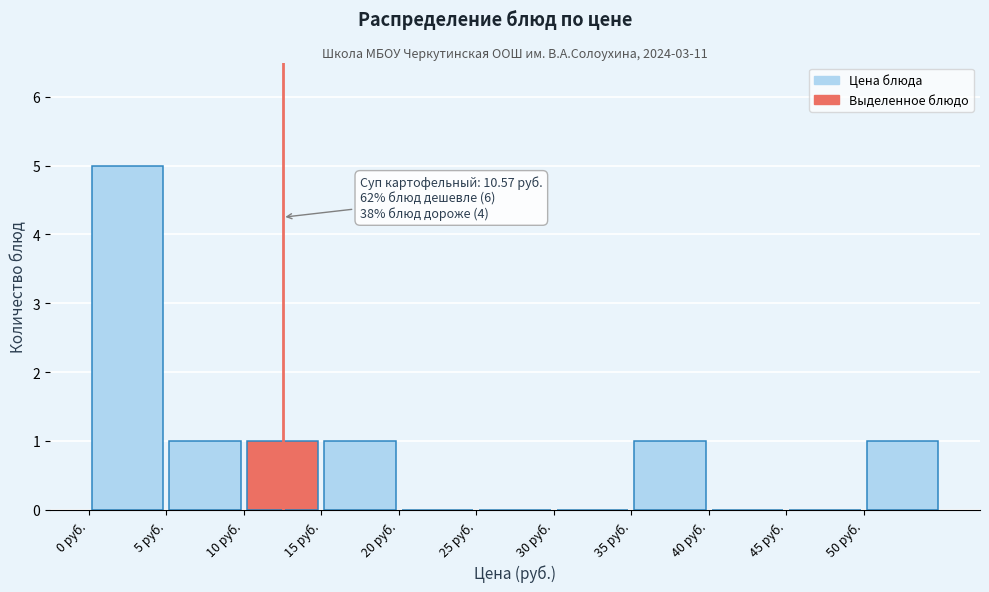

Which range on the x-axis has the tallest bar?

0 to 5